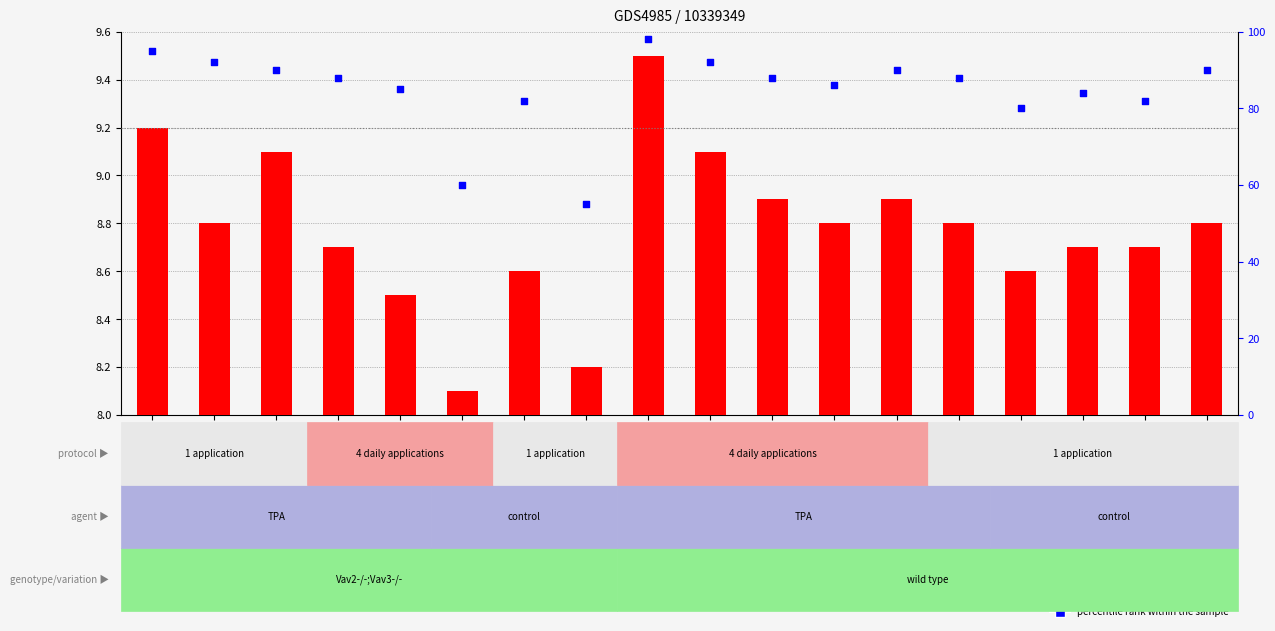

Is the value of percentile rank within the sample at GSM1003253 greater than the value of transformed count at GSM1003254?

Yes